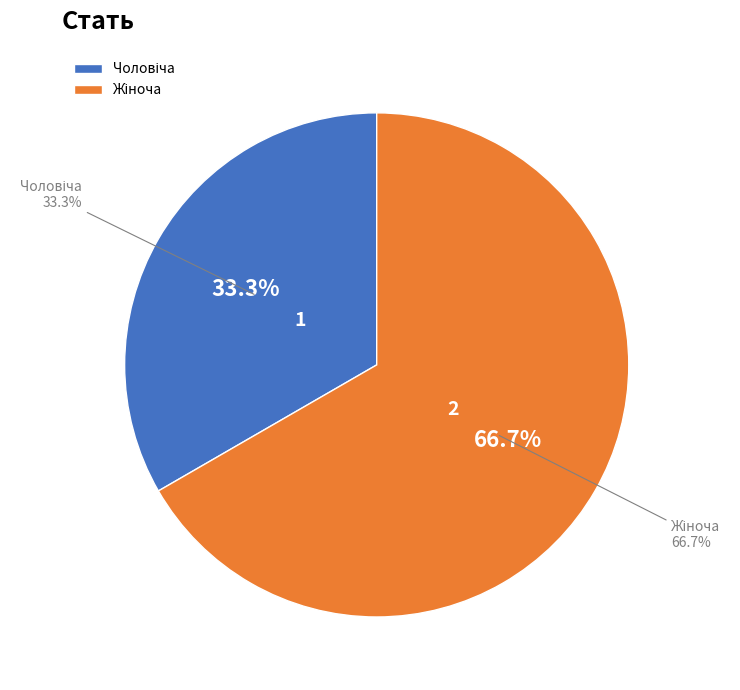

Do Жіноча and Чоловіча together represent more than half of the pie?

Yes